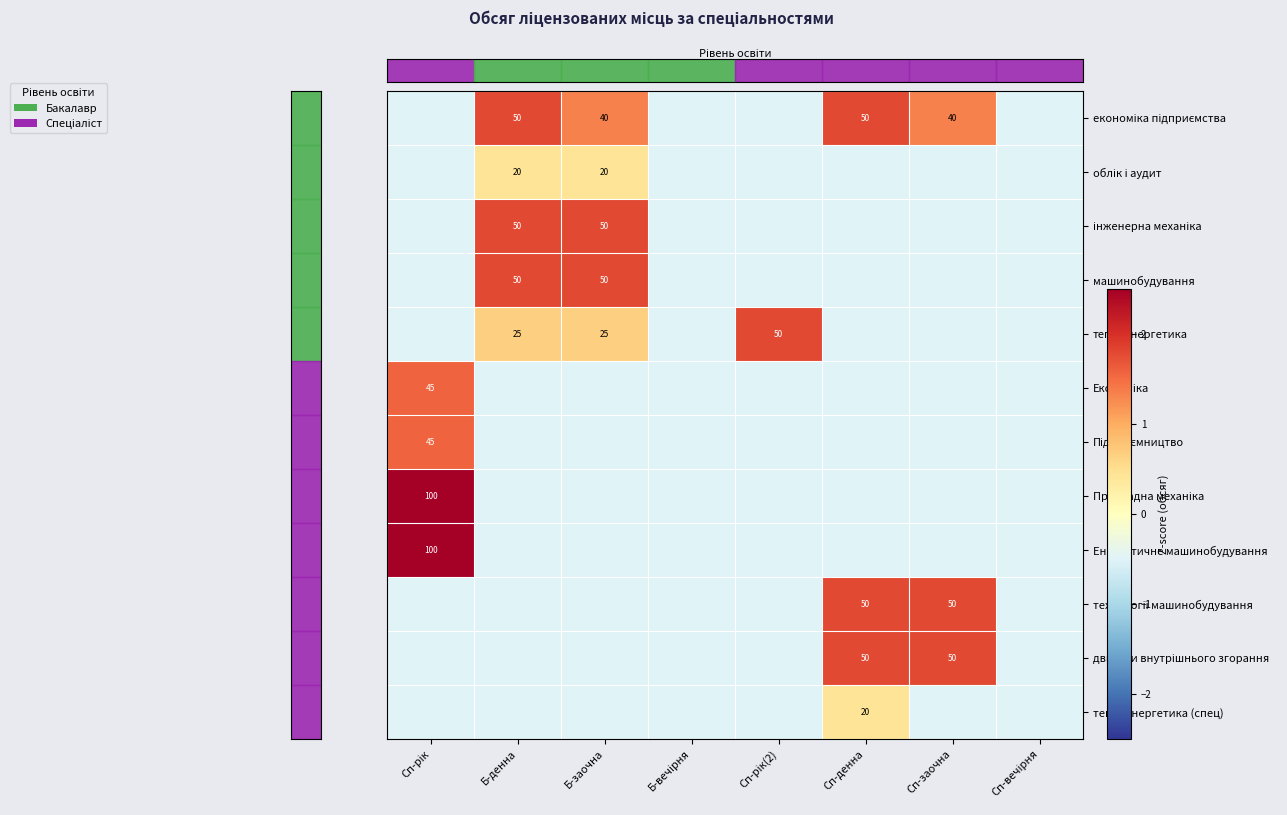

How many series are shown in this chart?

12